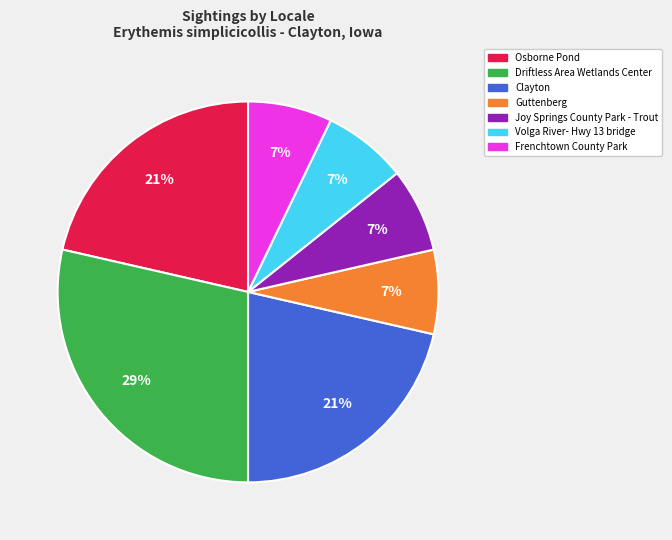

How many segments does this pie chart have?

7